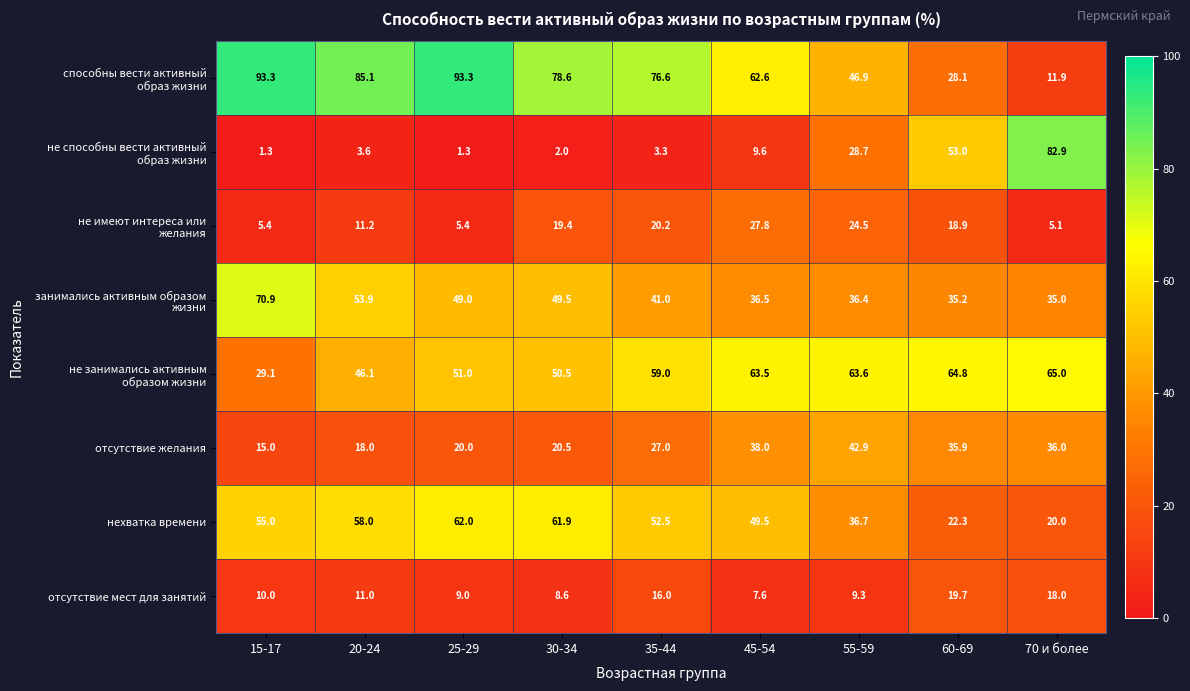

True or false: отсутствие мест для занятий has a value of 16.9 at 20-24.

False